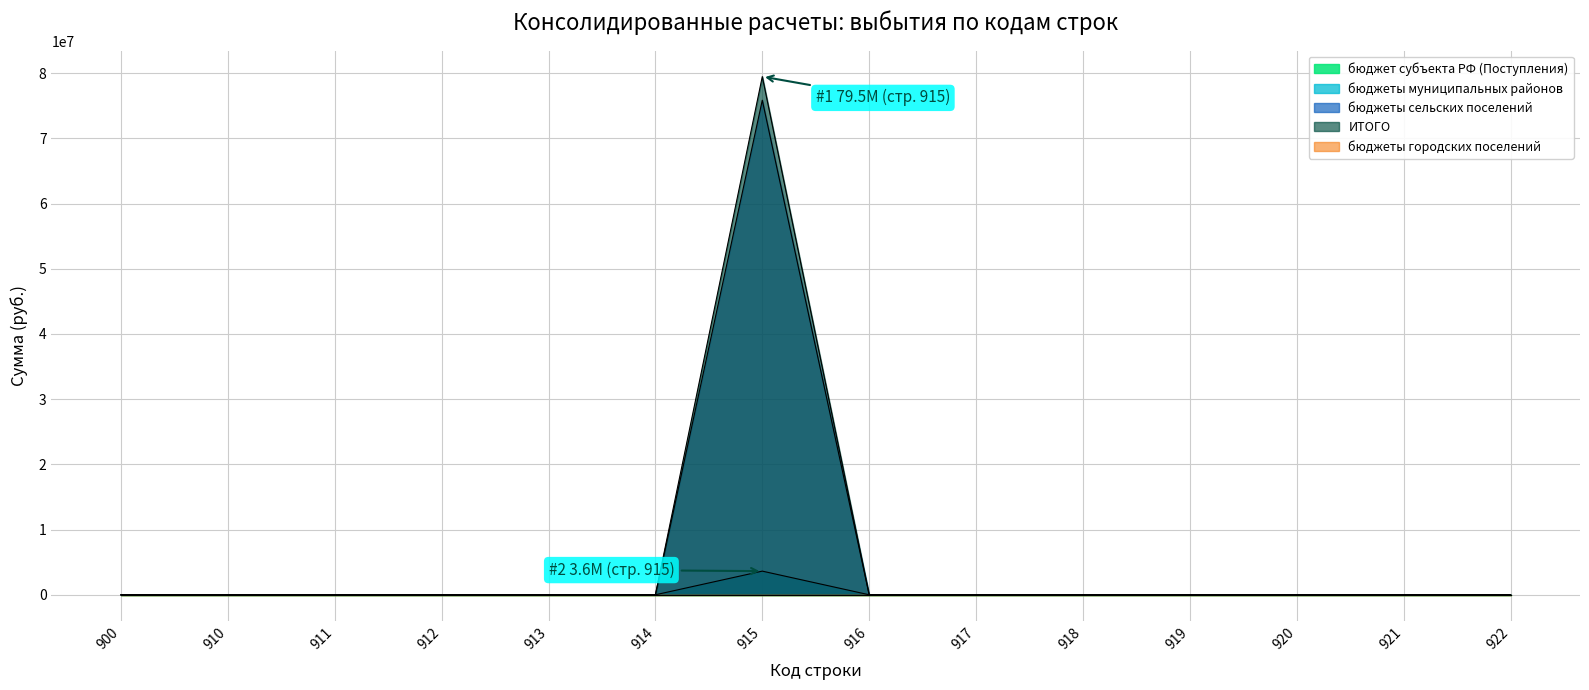

Rank the categories by ИТОГО value from highest to lowest.

915, 900, 910, 911, 912, 913, 914, 916, 917, 918, 919, 920, 921, 922